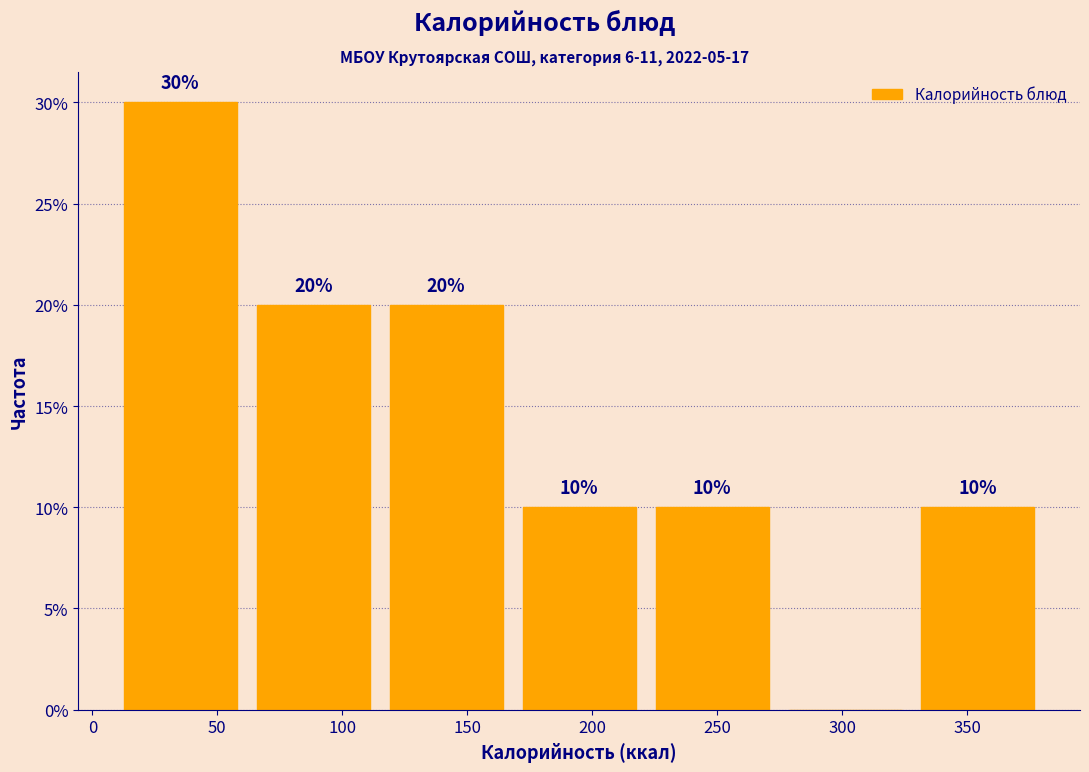

Which range on the x-axis has the tallest bar?

10 to 60